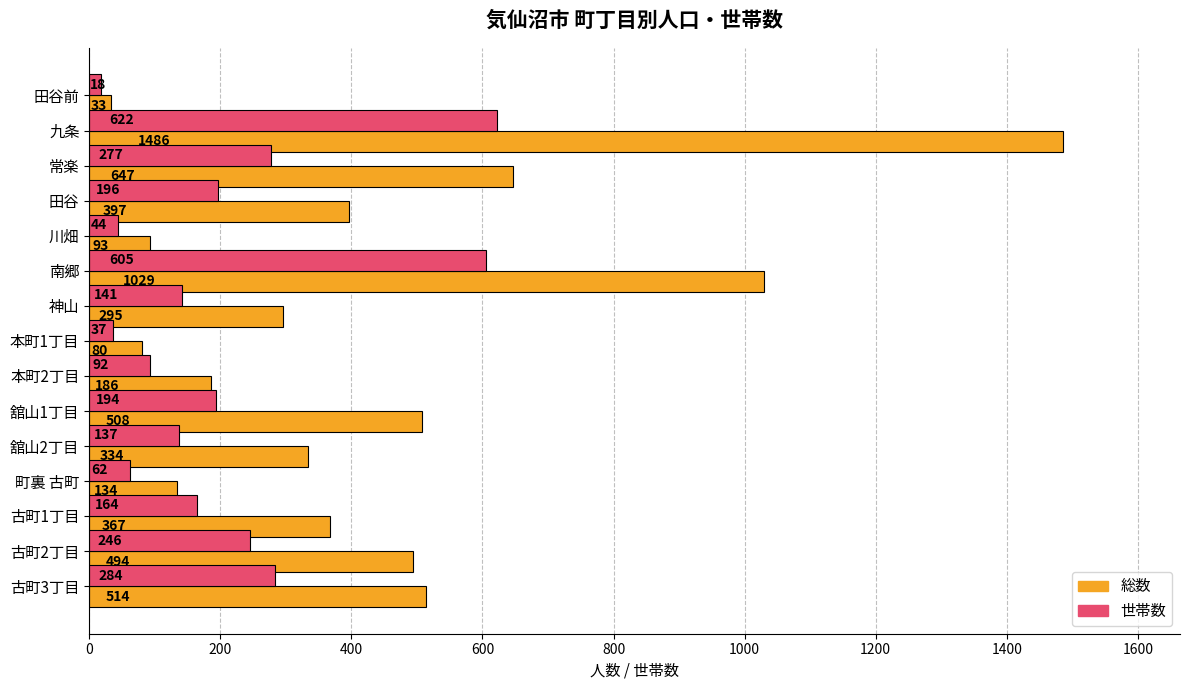

Count the number of categories in the chart.

15